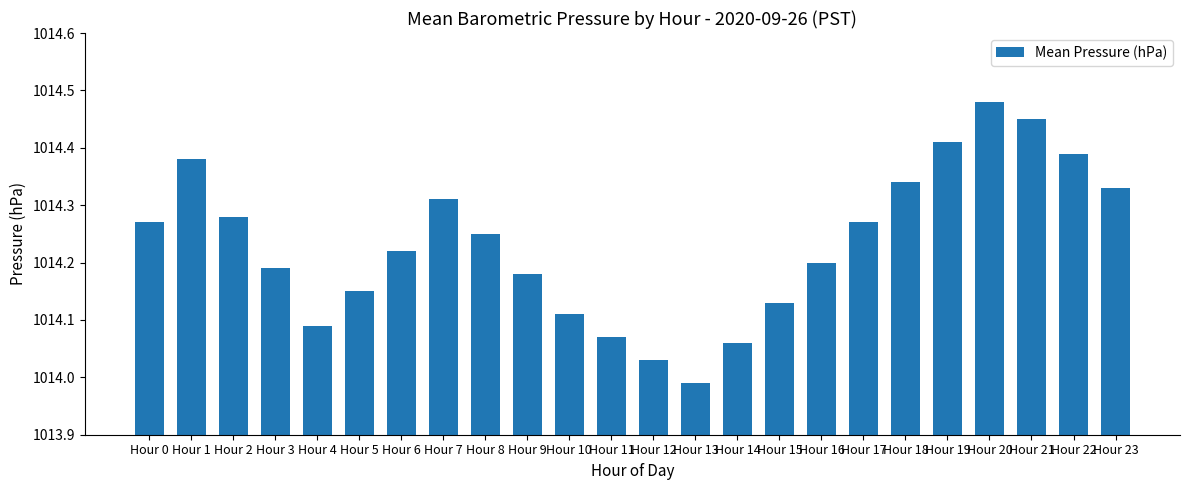

What is the sum of the values at Hour 9 and Hour 14?

2028.2